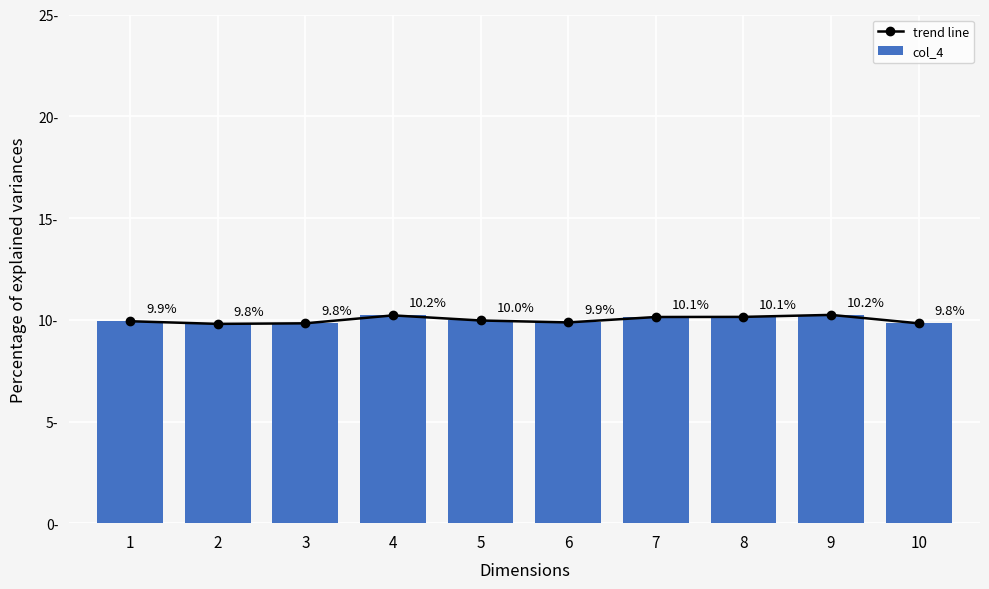

What is the maximum value for col_4?

10.2